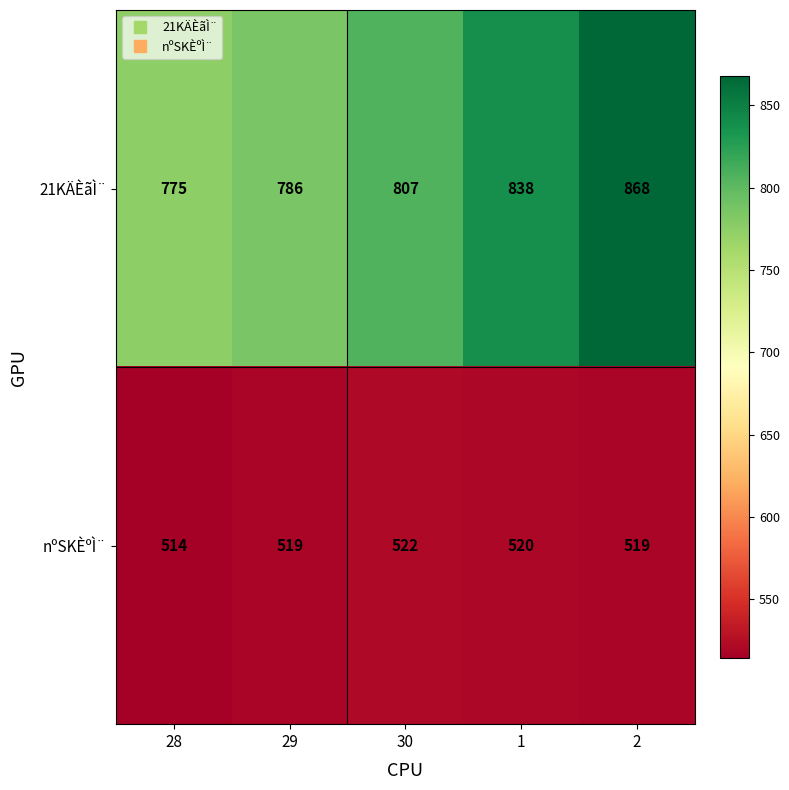

What is the spread (max minus min) of values at 2?

349